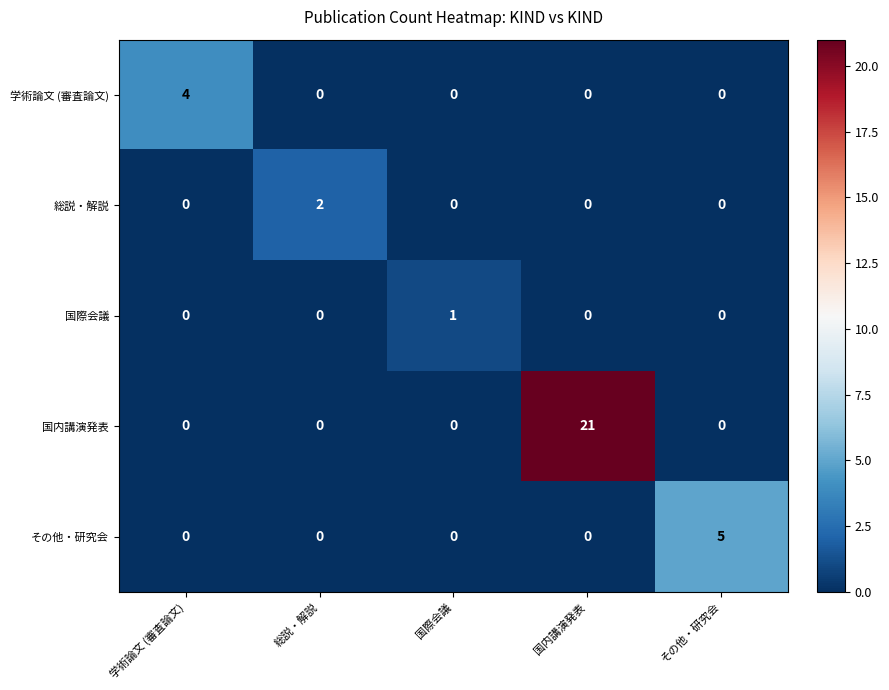

What is the difference between the highest and lowest values at 学術論文 (審査論文)?

4